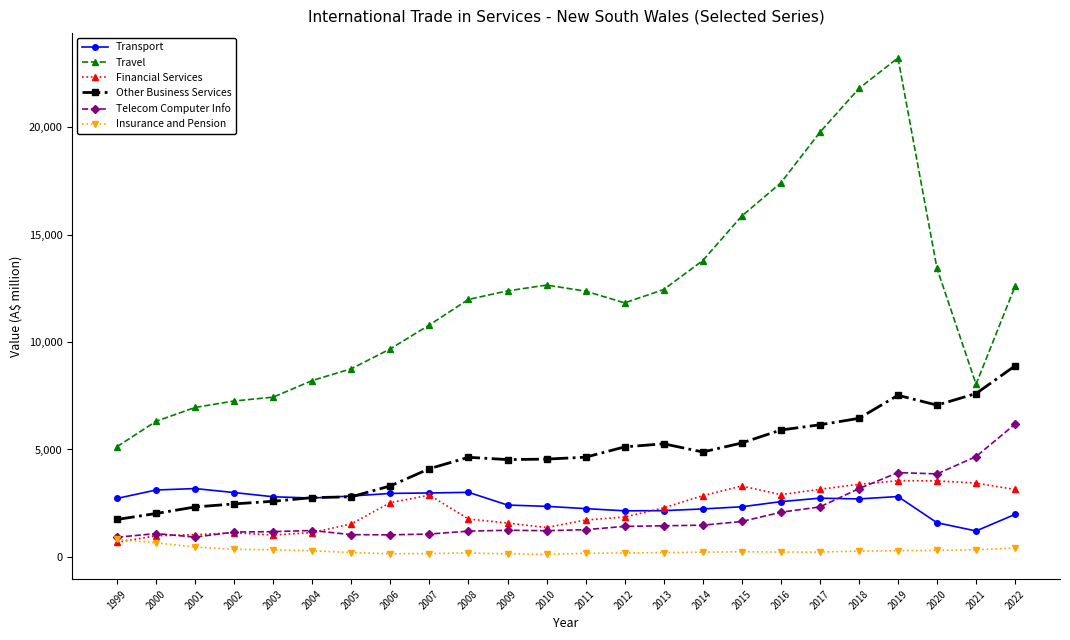

What is the minimum value for Transport?

1210